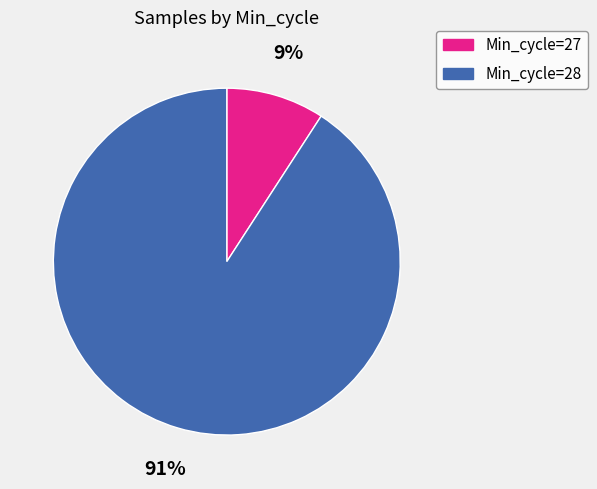

Does any single category account for the majority?

Yes